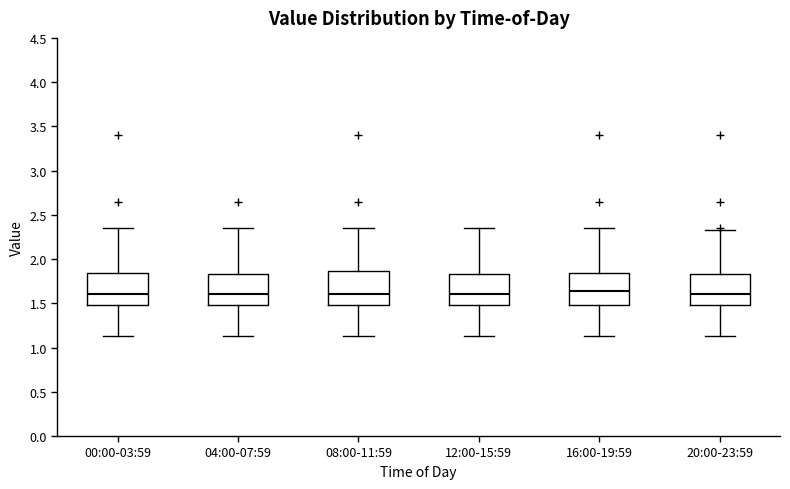

Reading left to right, read every box against the y-axis: the position of its median line, the range the box covers, and the ends of its whiskers. The values are not printed on the chart, so give them approximately, as read against the axis.

00:00-03:59: median 1.60, box 1.50 to 1.85, whiskers 1.15 to 2.35
04:00-07:59: median 1.60, box 1.50 to 1.85, whiskers 1.15 to 2.35
08:00-11:59: median 1.60, box 1.50 to 1.85, whiskers 1.15 to 2.35
12:00-15:59: median 1.60, box 1.50 to 1.85, whiskers 1.15 to 2.35
16:00-19:59: median 1.65, box 1.50 to 1.85, whiskers 1.15 to 2.35
20:00-23:59: median 1.60, box 1.50 to 1.85, whiskers 1.15 to 2.35